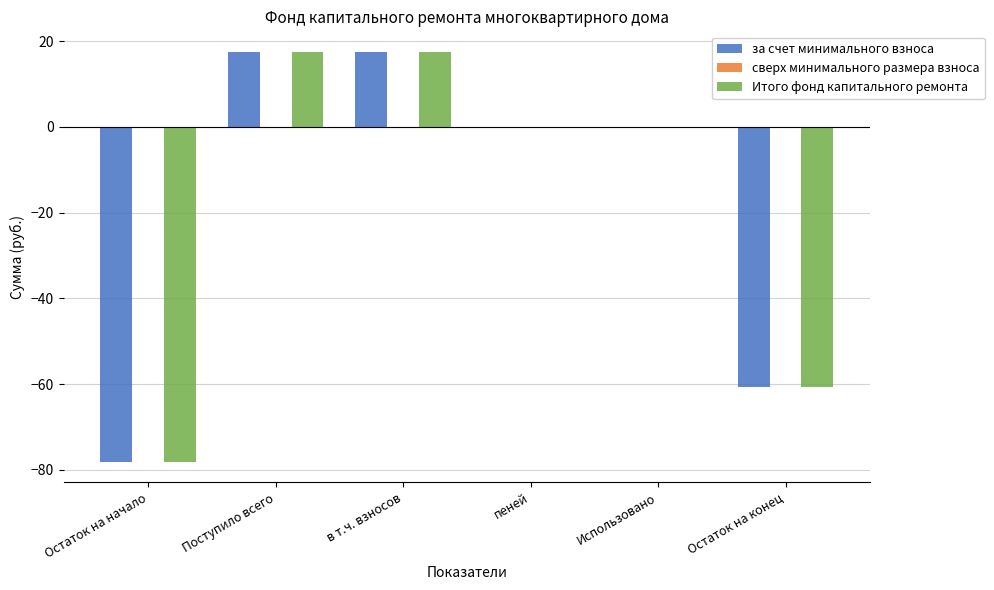

Is the value of за счет минимального взноса at пеней greater than the value of Итого фонд капитального ремонта at в т.ч. взносов?

No